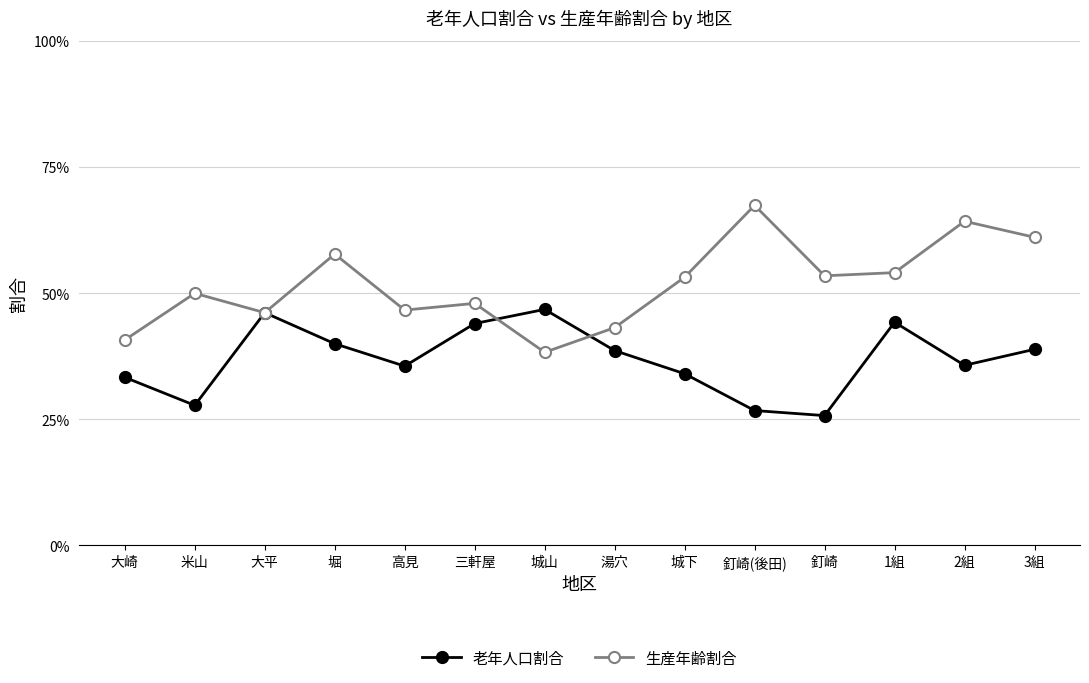

Reading left to right, what are all the values shown in this chart?

老年人口割合: 0.3	0.3	0.5	0.4	0.4	0.4	0.5	0.4	0.3	0.3	0.3	0.4	0.4	0.4
生産年齢割合: 0.4	0.5	0.5	0.6	0.5	0.5	0.4	0.4	0.5	0.7	0.5	0.5	0.6	0.6